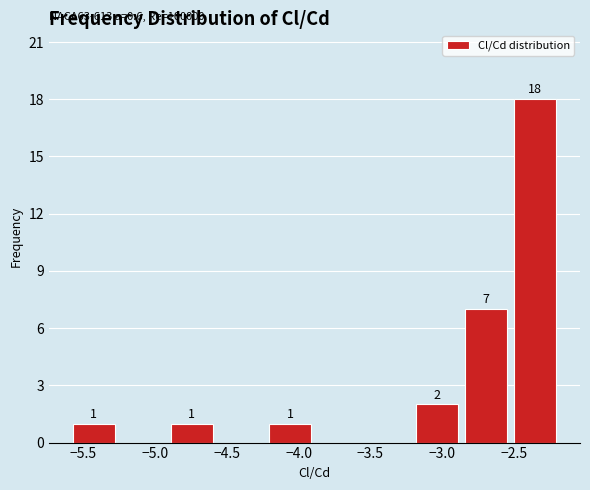

Over which range of the x-axis is the bar tallest?

-2.50 to -2.20